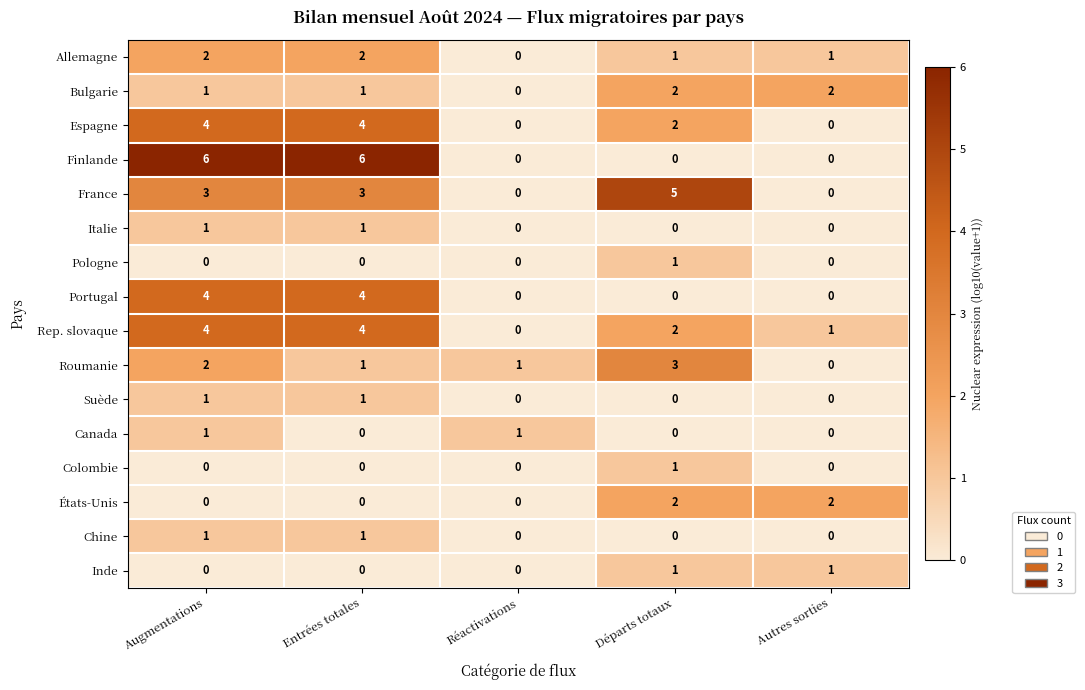

True or false: Espagne has a value of 2 at Augmentations.

False